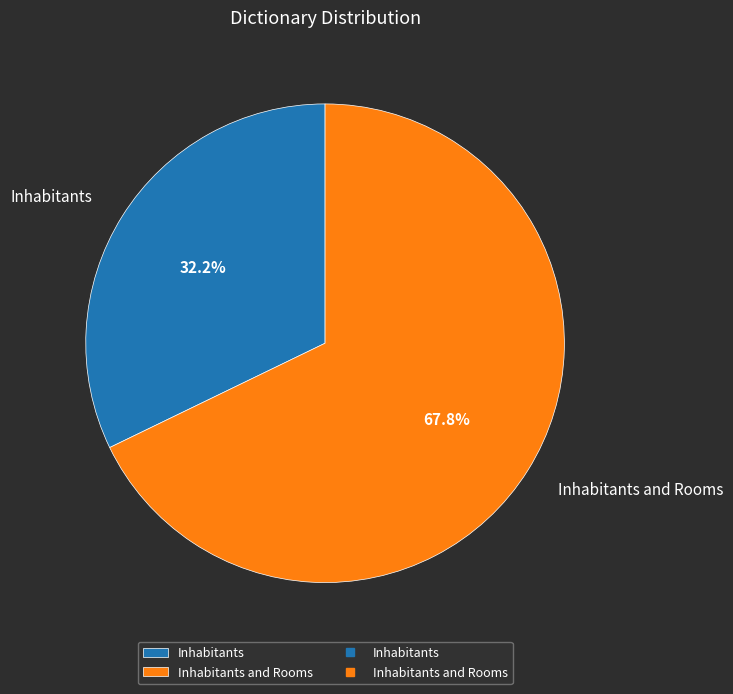

How many segments does this pie chart have?

2